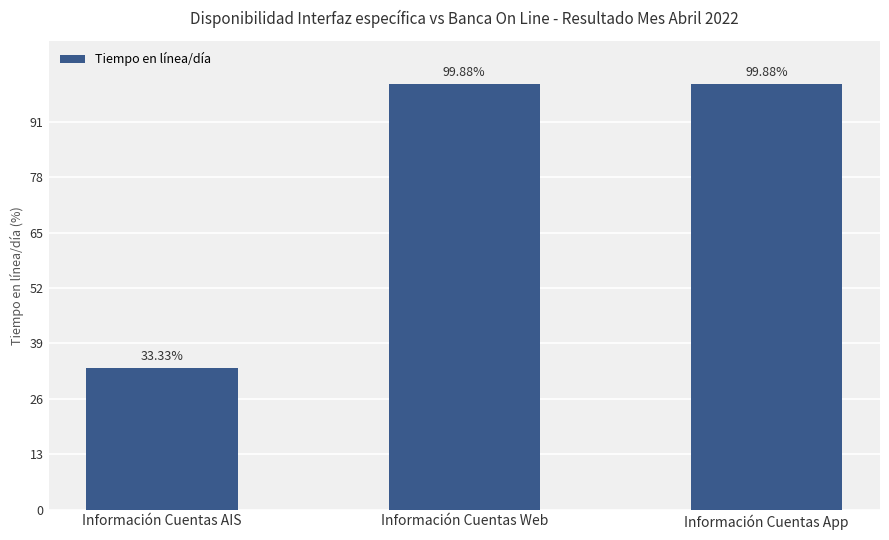

Reading left to right, extract all data points from this chart.

33.3	99.9	99.9